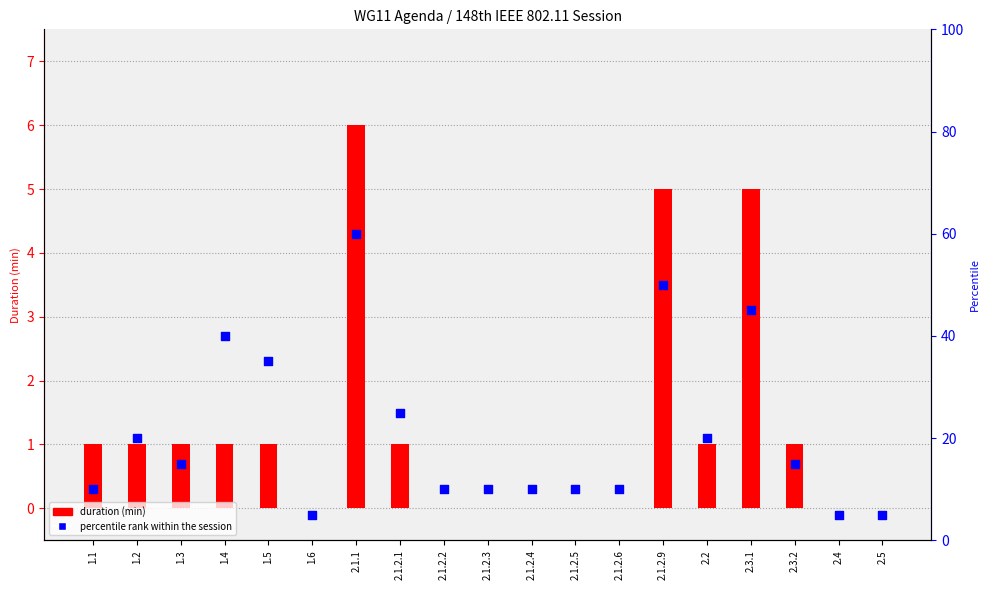

Which series reaches the maximum Y coordinate?

percentile rank within the session